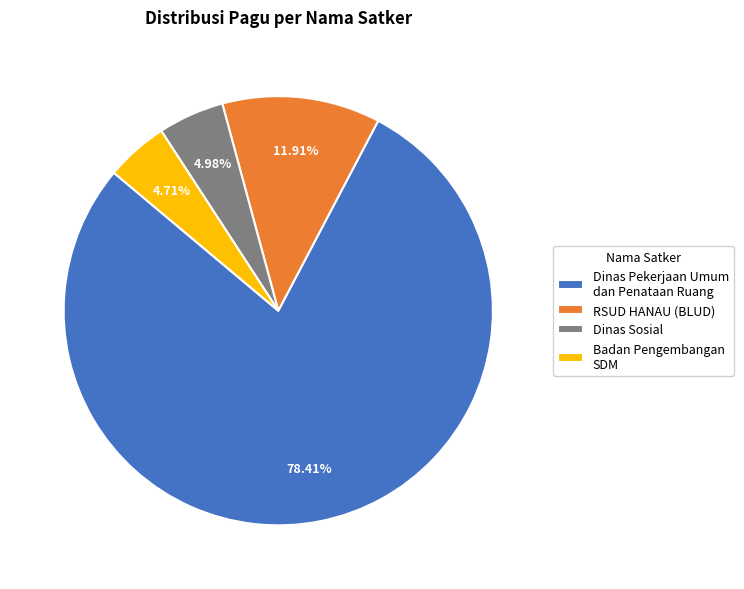

Do Badan Pengembangan SDM and Dinas Sosial together represent more than half of the pie?

No